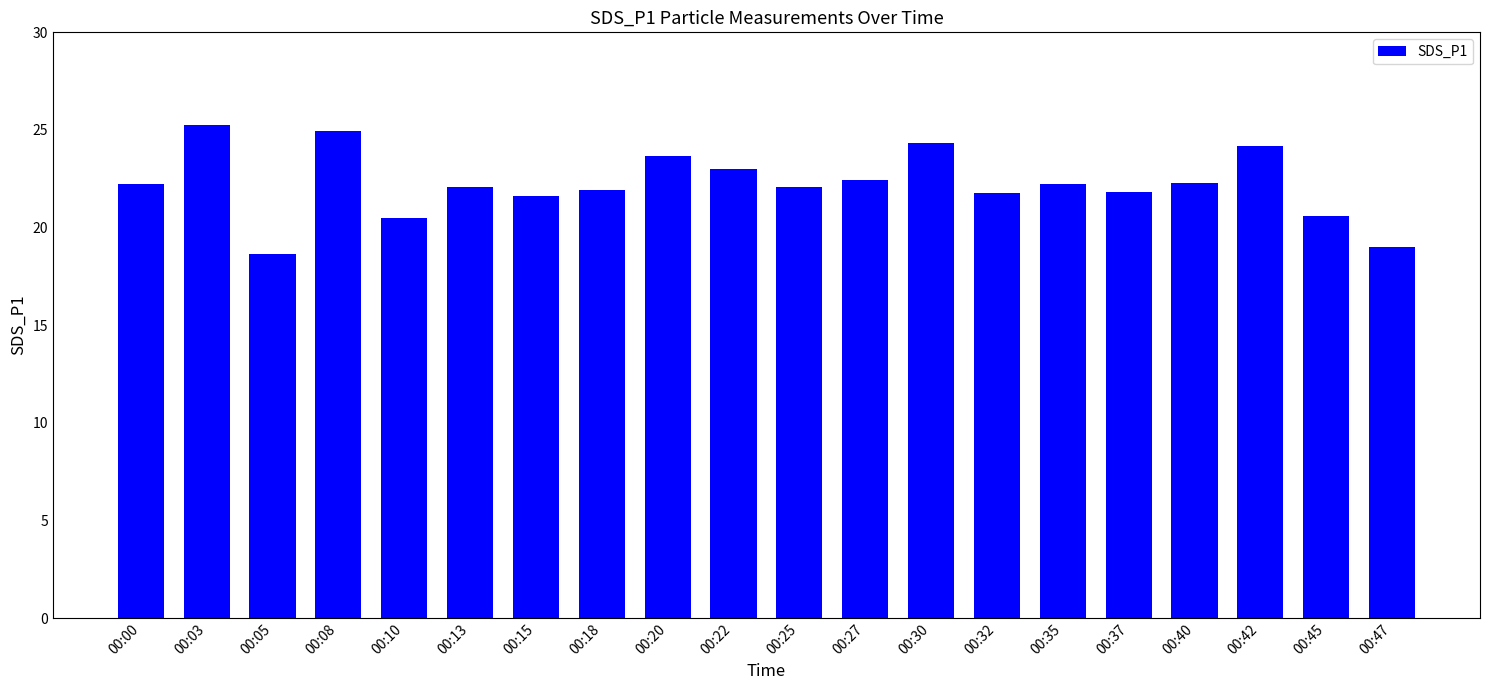

What is the greatest value displayed?

25.2